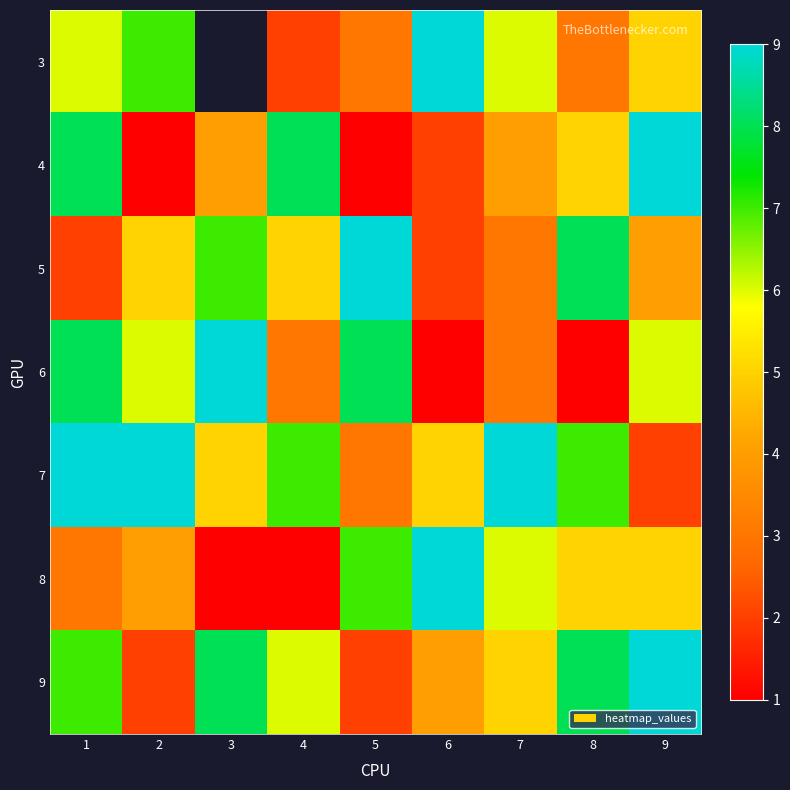

Which series has the largest total across all categories?

7